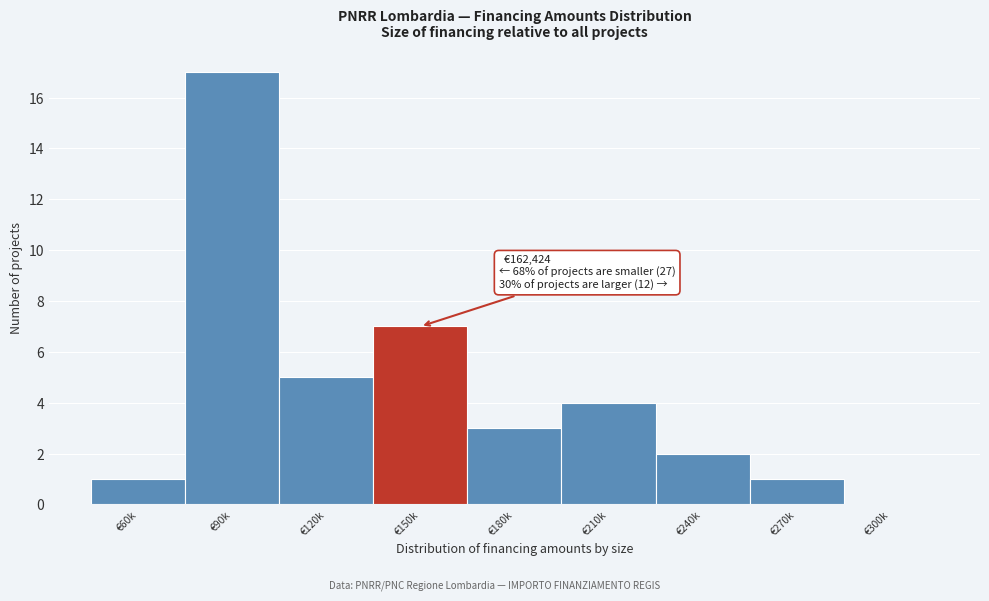

Reading right to left, list all the values displayed in this chart.

€300k=0	€270k=1	€240k=2	€210k=4	€180k=3	€150k=7	€120k=5	€90k=17	€60k=1